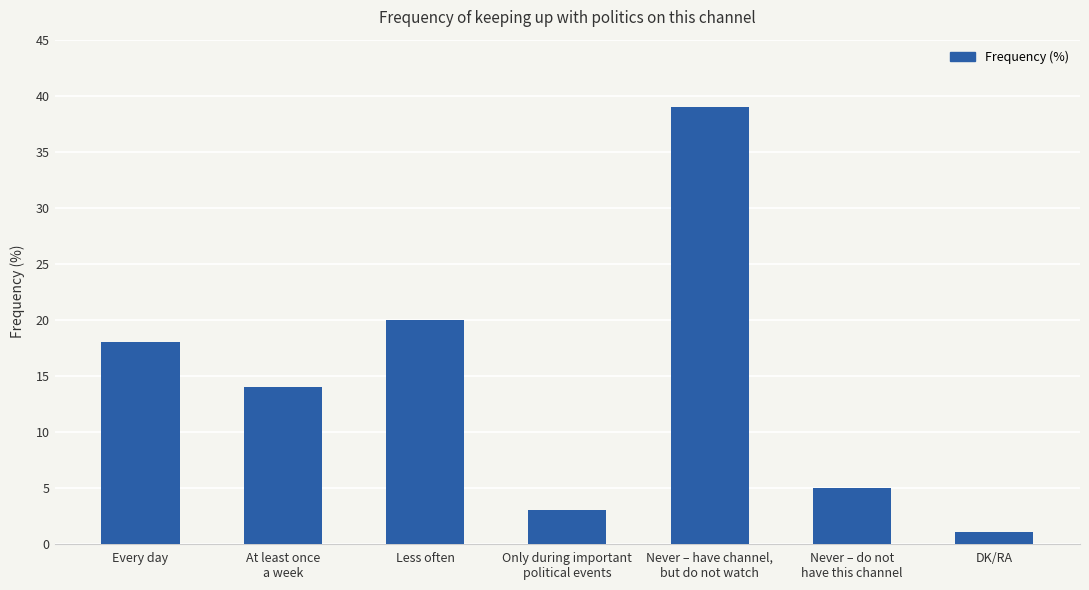

Which label corresponds to the largest value in the chart?

Never – have channel,
but do not watch